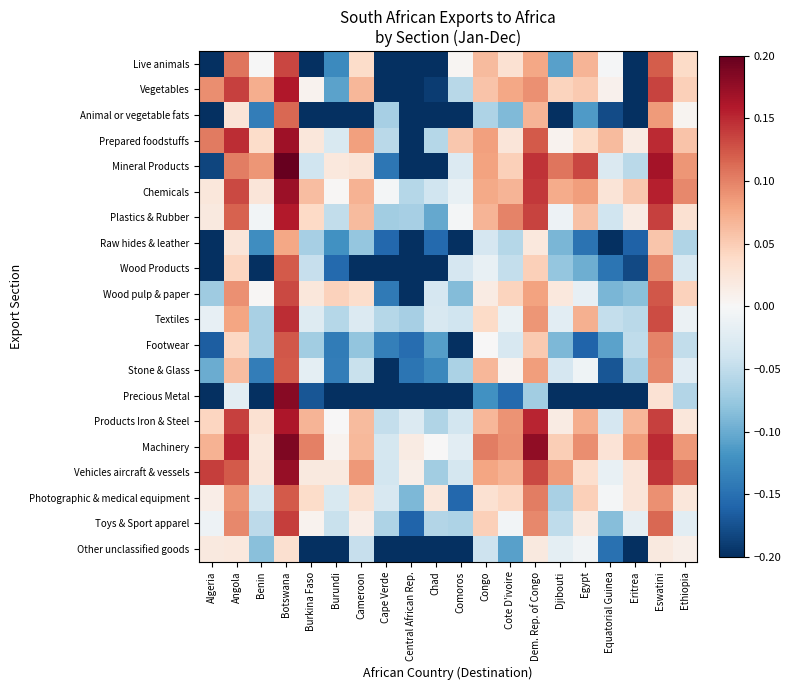

At which category is the sum across all series the highest?

Botswana